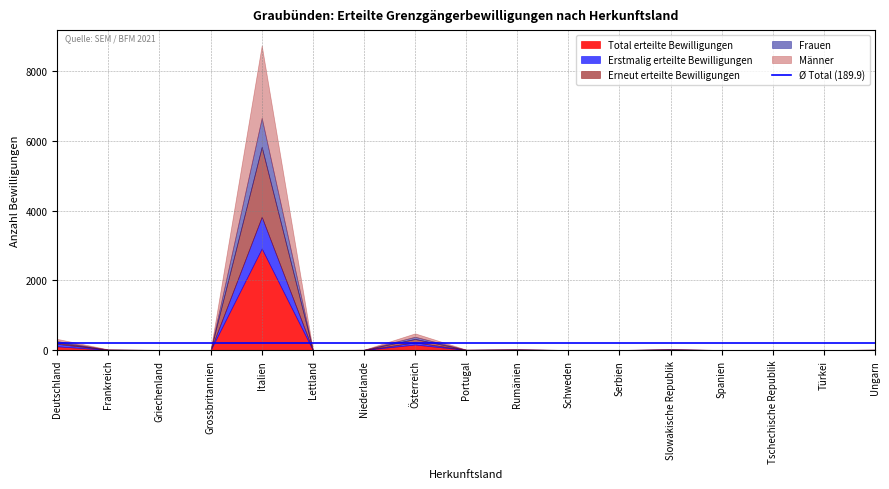

How many interior local peaks does the Erneut erteilte Bewilligungen series have?

3